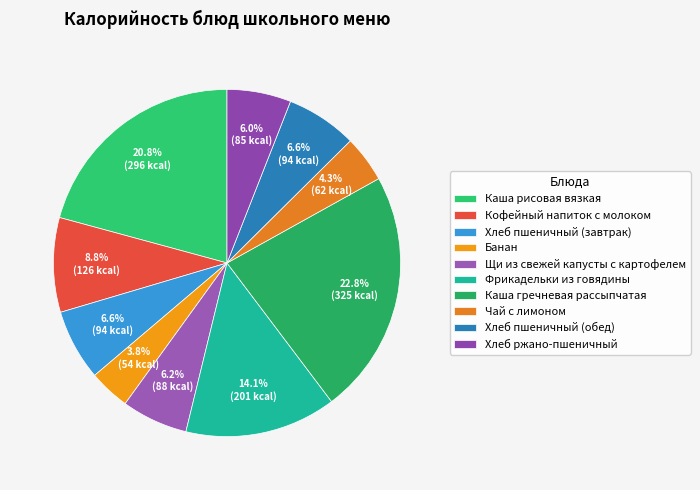

Combined, do Щи из свежей капусты с картофелем and Фрикадельки из говядины account for over 50%?

No